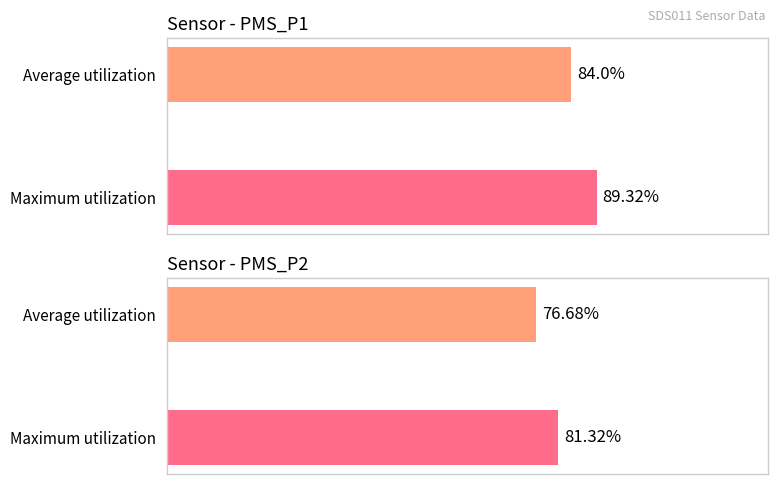

Which series has the largest range (max minus min)?

PMS_P1